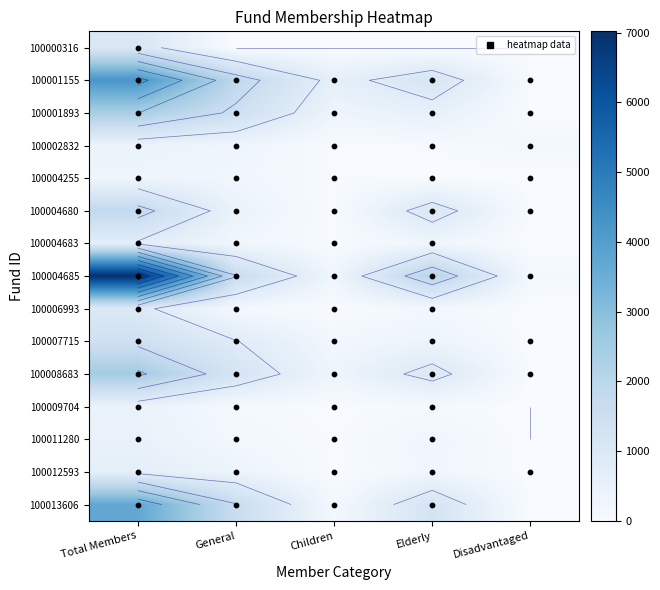

Is the value of 100004683 at General greater than the value of 100004680 at Disadvantaged?

Yes